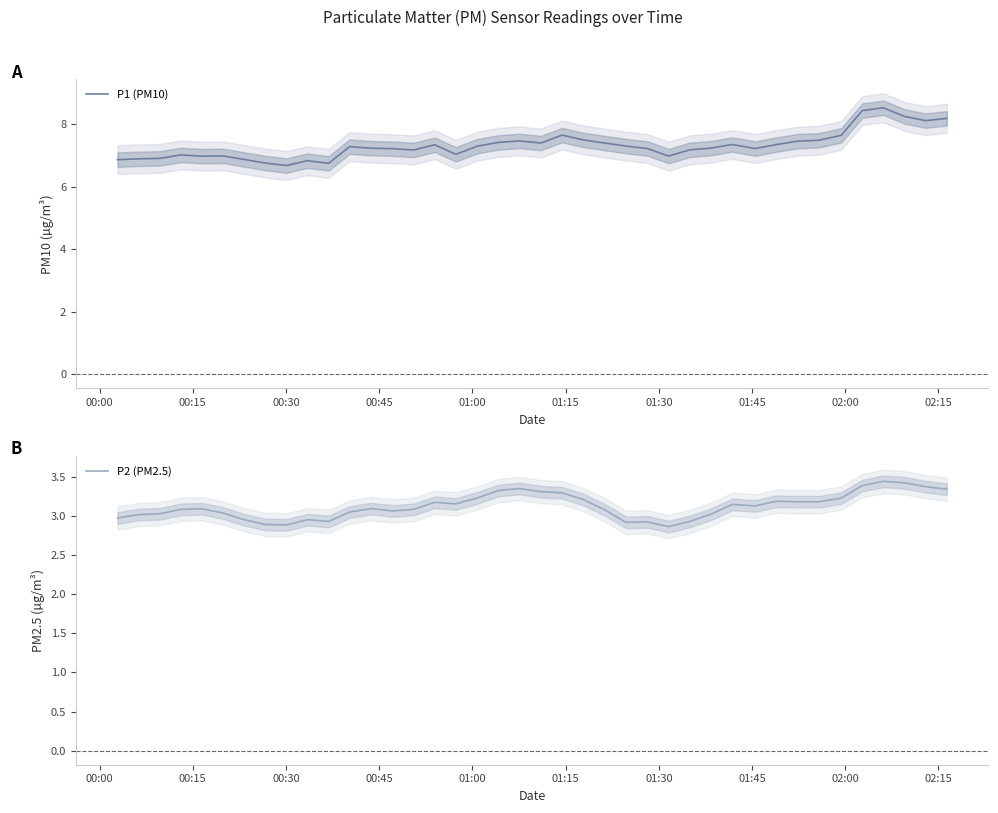

True or false: P1 (PM10) and P2 (PM2.5) cross at least once.

False